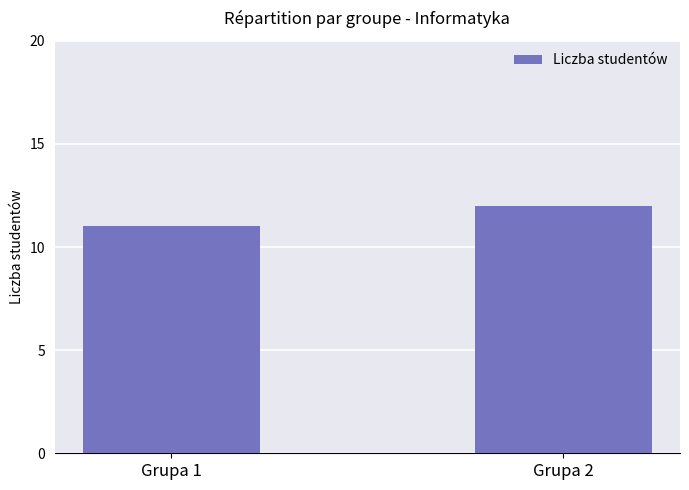

What is the greatest value displayed?

12